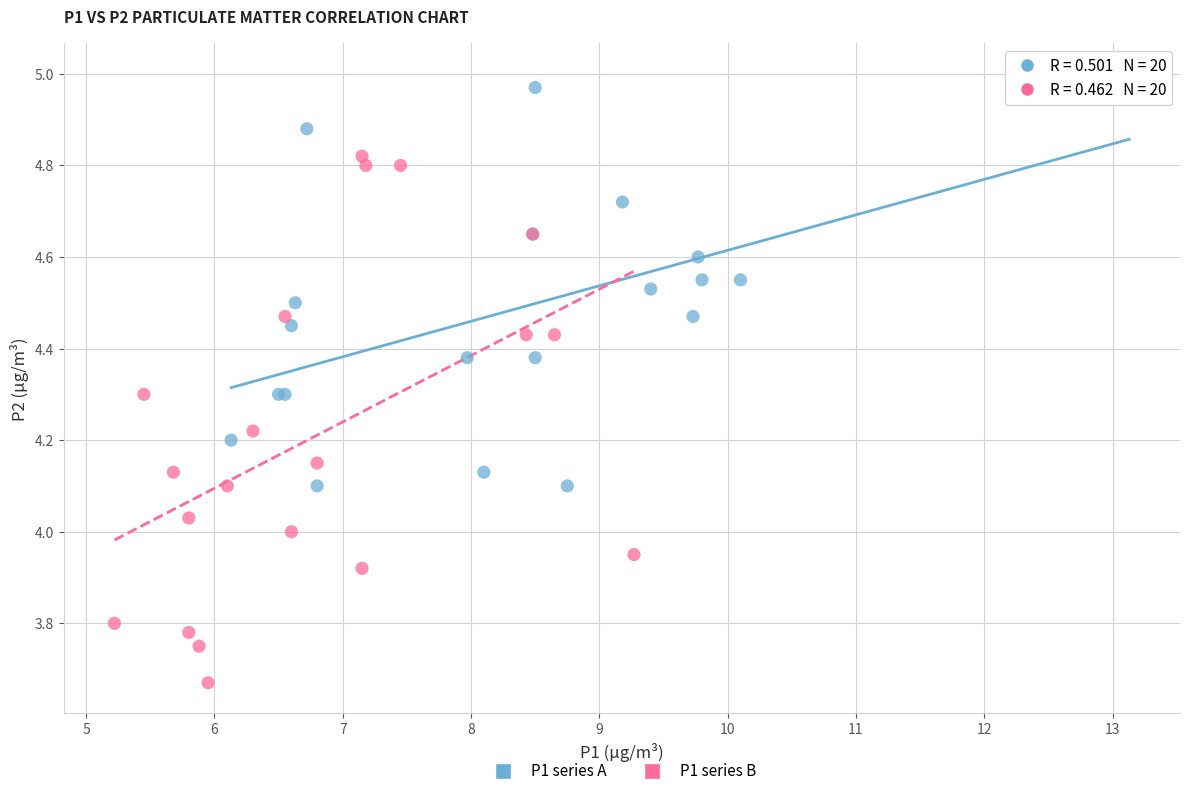

Which series reaches the maximum Y coordinate?

P1 series A